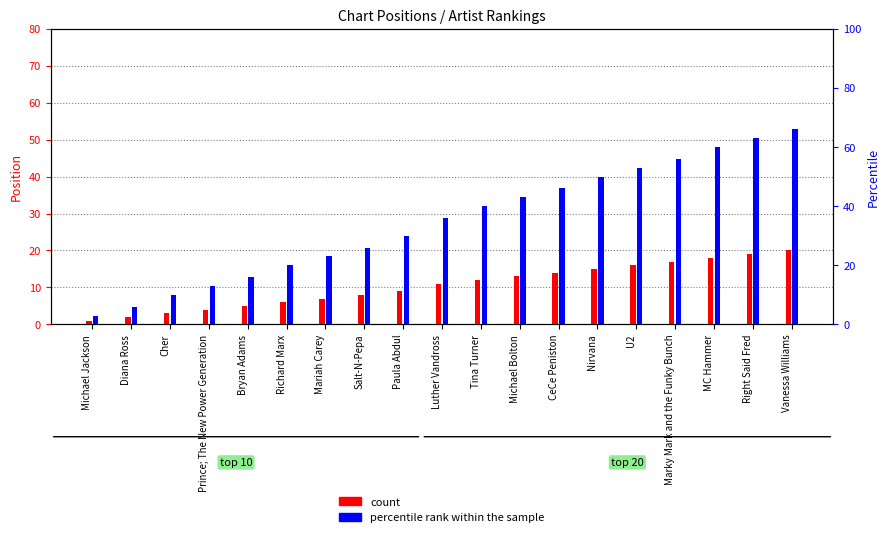

Which label corresponds to the largest value in the chart?

Vanessa Williams